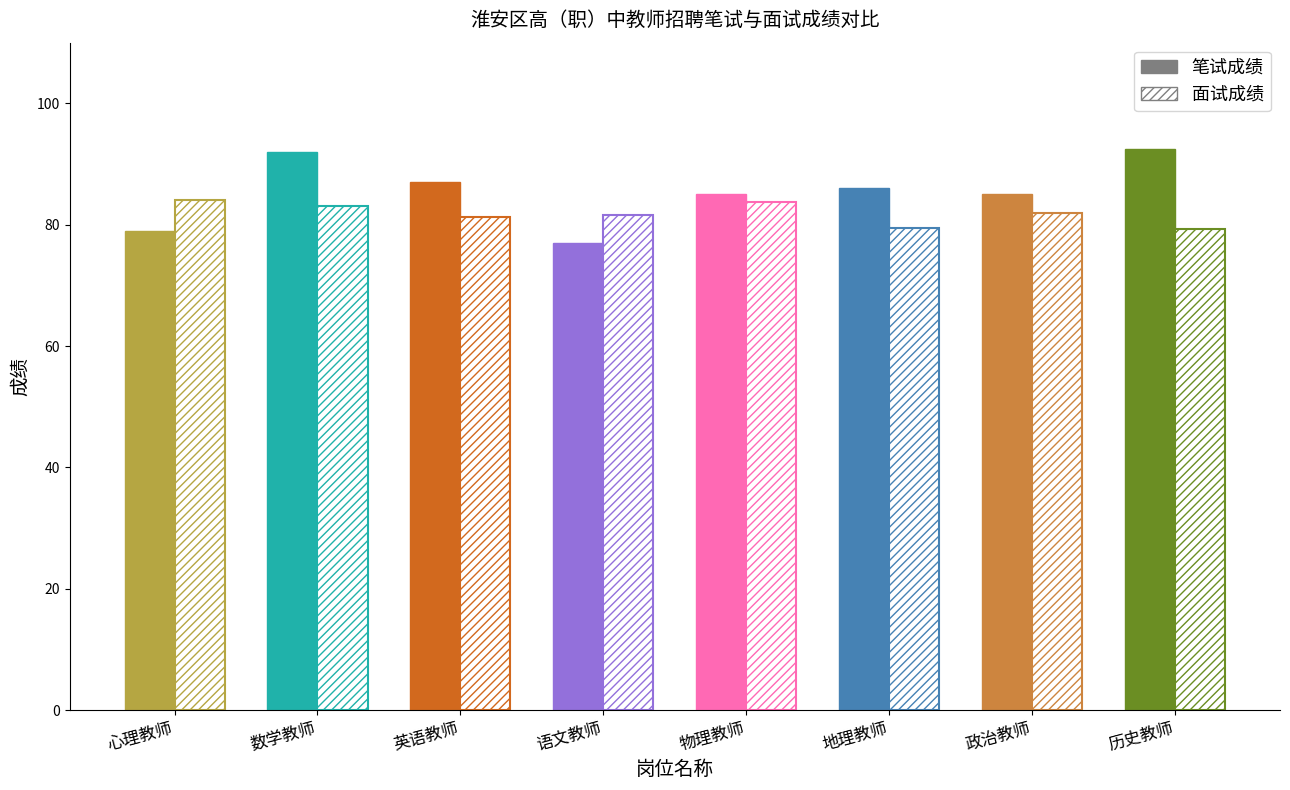

Which series has the largest range (max minus min)?

笔试成绩